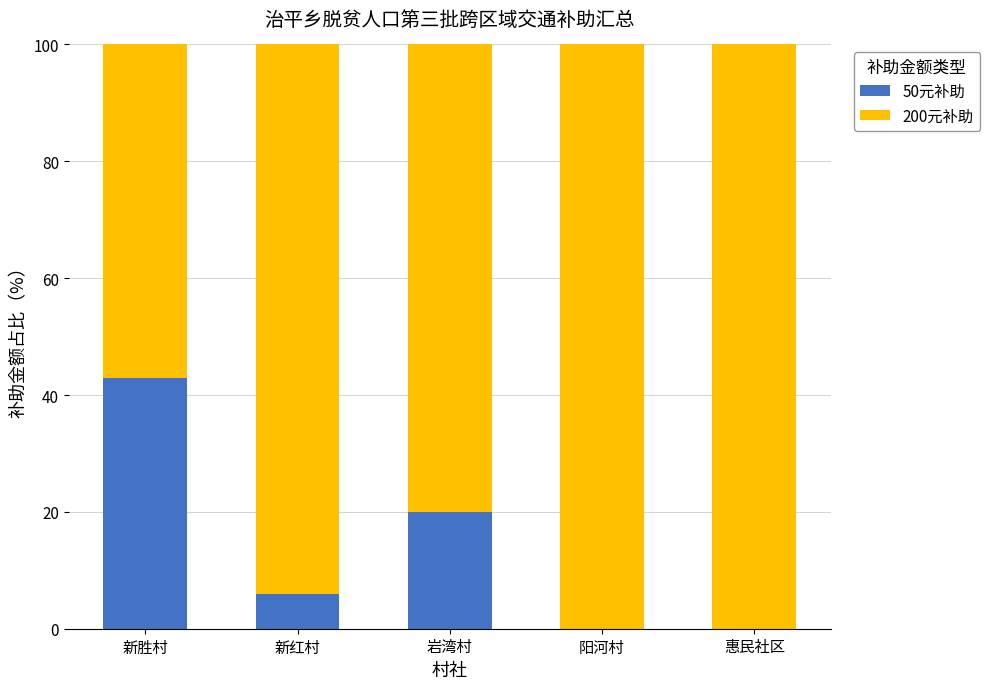

Is it true that 50元补助 equals 0.0 at 惠民社区?

True